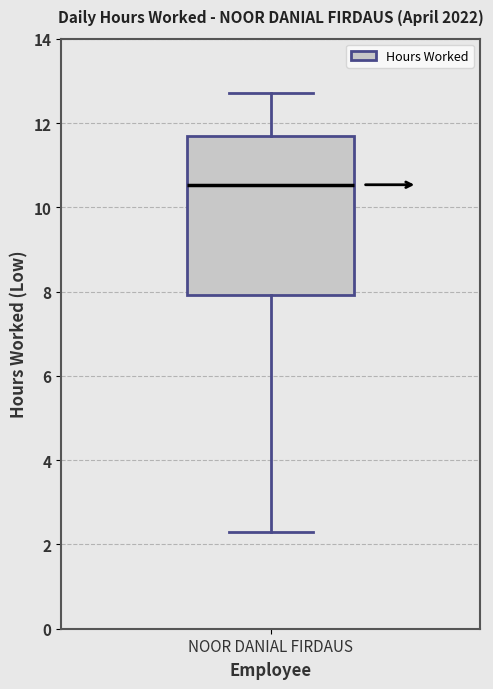

Read this box plot against the y-axis: the position of the median line, the range covered by the box, and the ends of both whiskers. The values are not printed on the chart, so give them approximately, as read against the axis.

median 10.6, box 8.0 to 11.6, whiskers 2.2 to 12.8